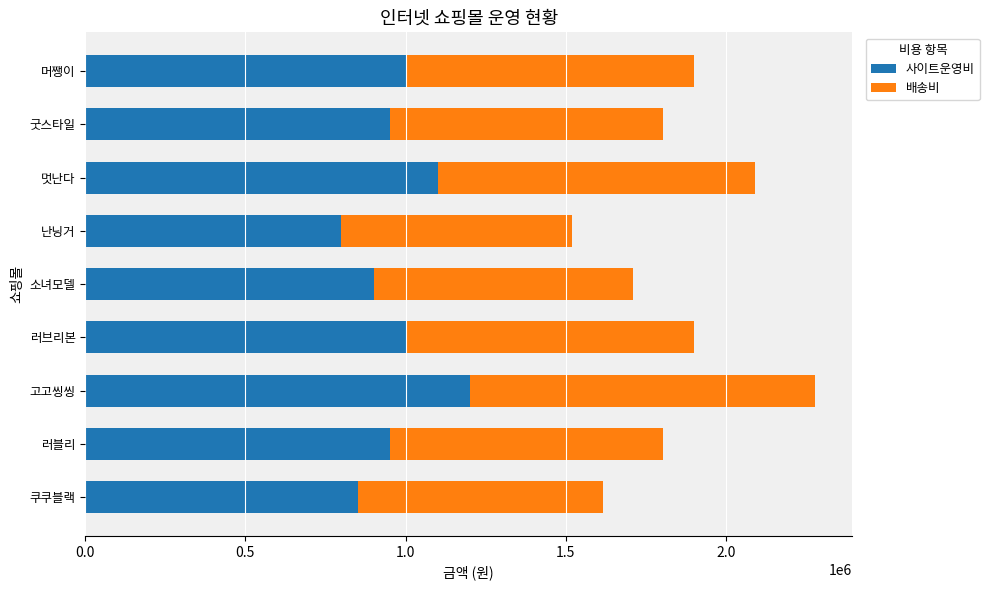

How many data points in 사이트운영비 are less than 950000?

3